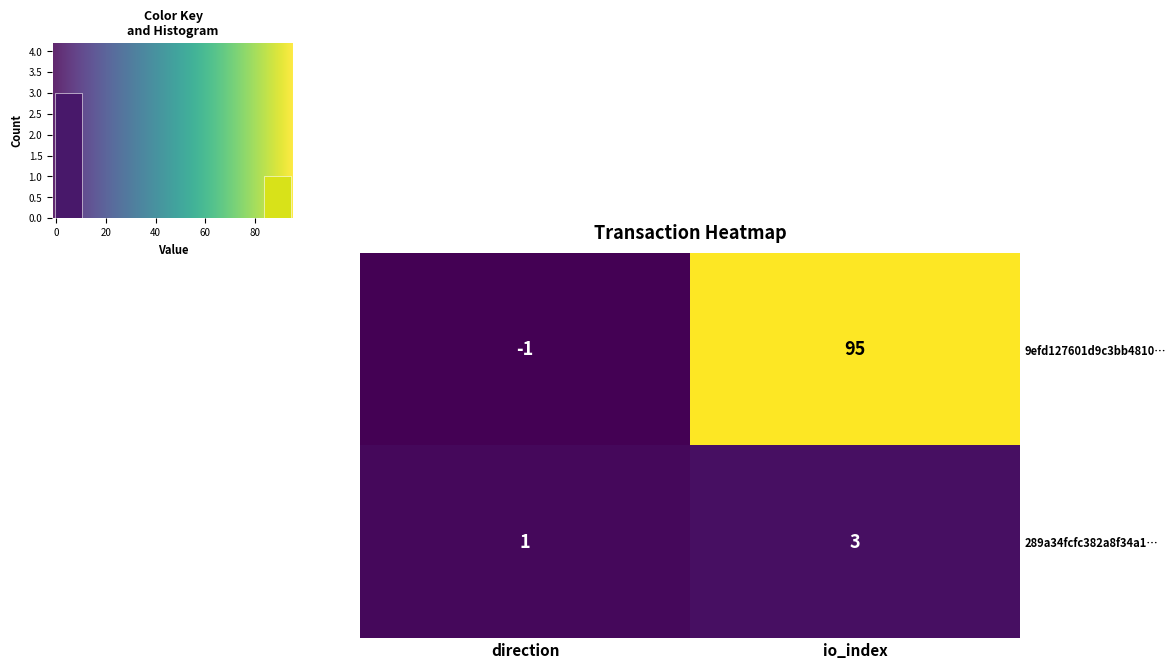

What is the sum of all 289a34fcfc382a8f34a1… values?

4